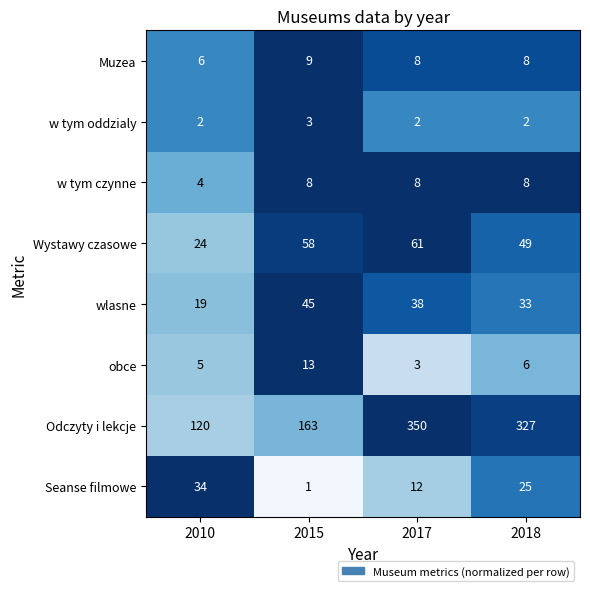

The value of Seanse filmowe at 2015 is 0. True or false?

False